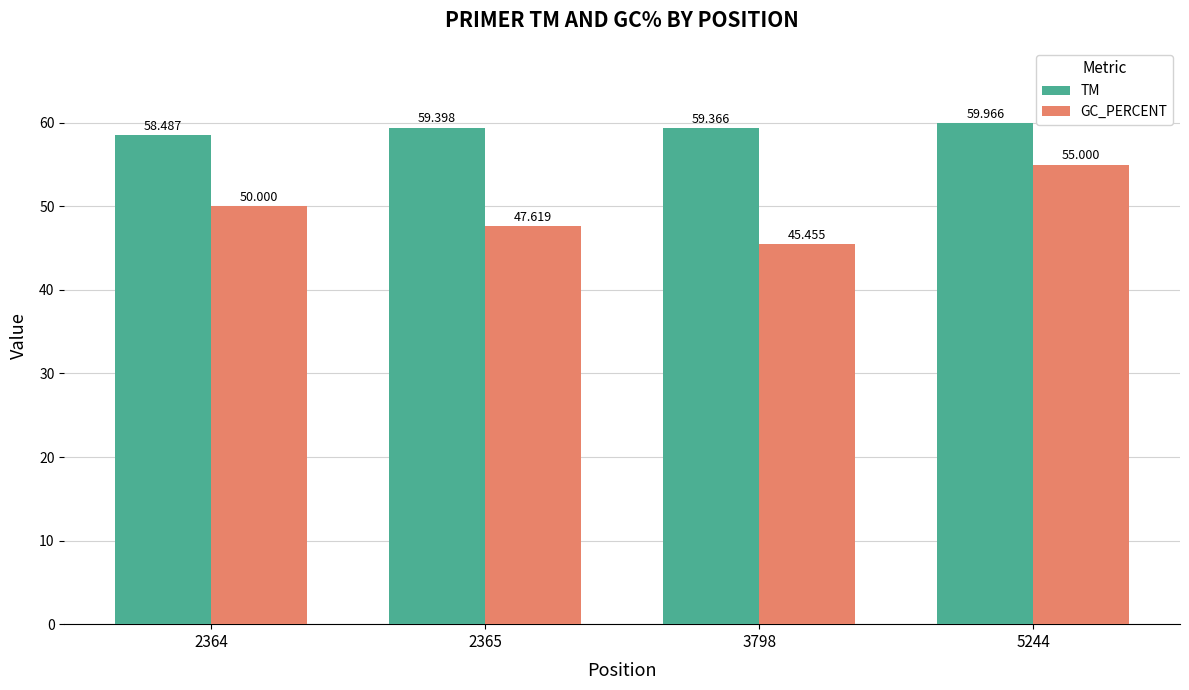

Between 2364 and 3798, which series saw the biggest shift?

GC_PERCENT